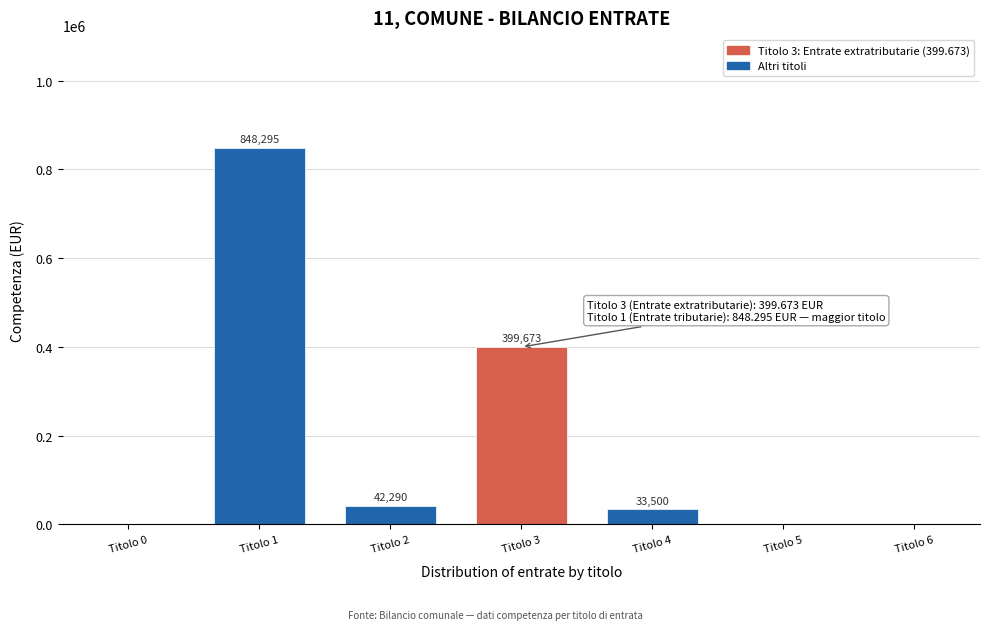

Reading right to left, list all the values displayed in this chart.

Titolo 6=0	Titolo 5=0	Titolo 4=33500	Titolo 3=399673	Titolo 2=42290	Titolo 1=848295	Titolo 0=0